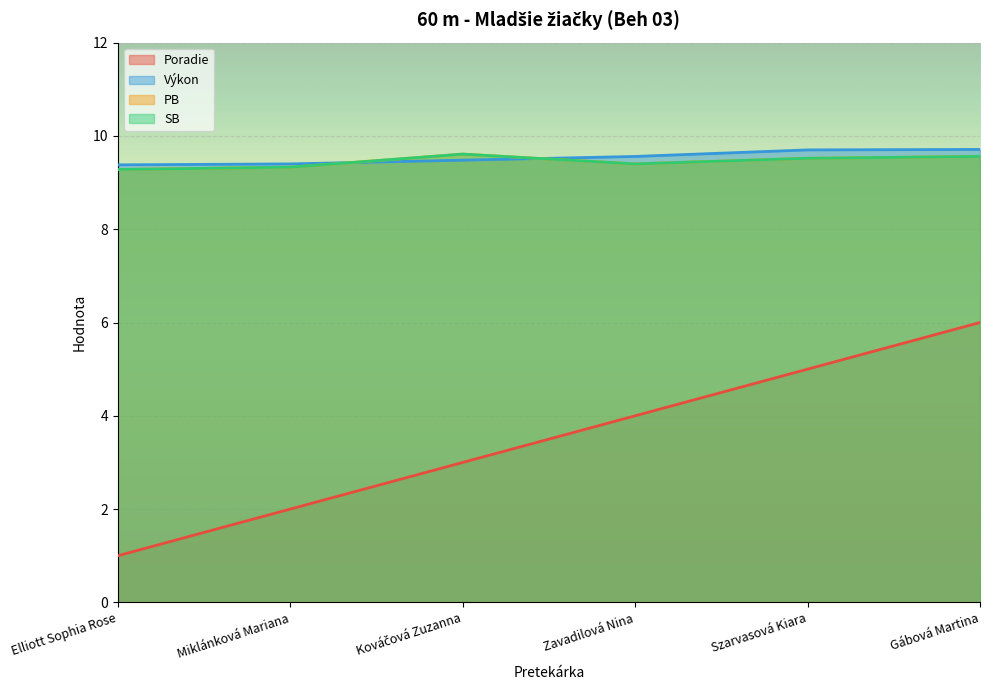

At which label is SB closest to 9?

Elliott Sophia Rose